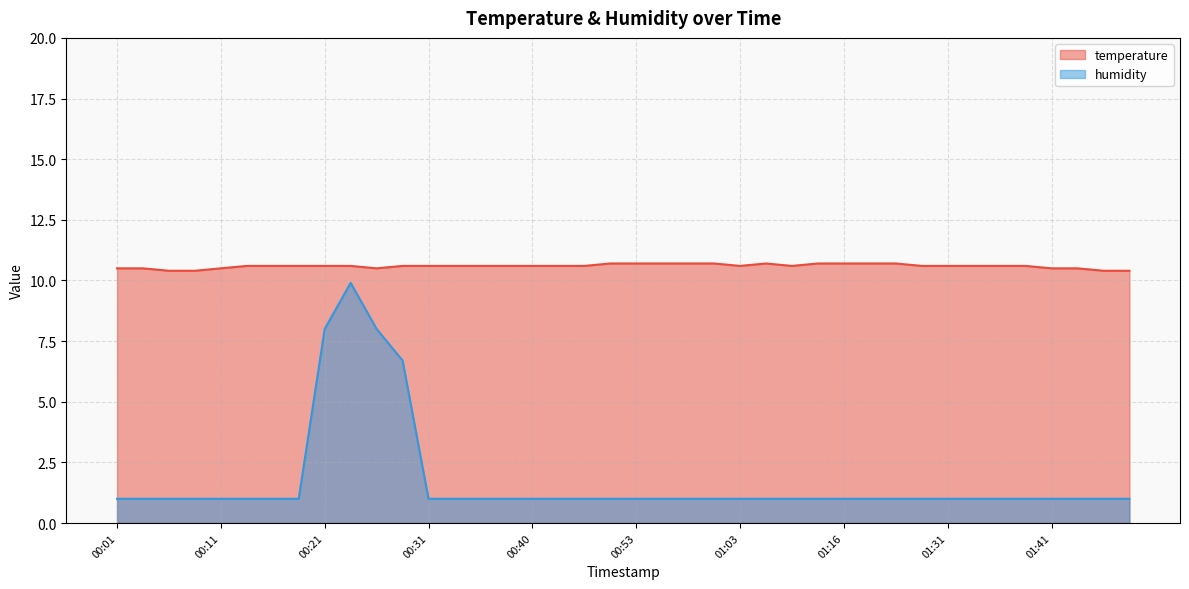

What is the difference between the maximum and second lowest values in the humidity series?

8.9